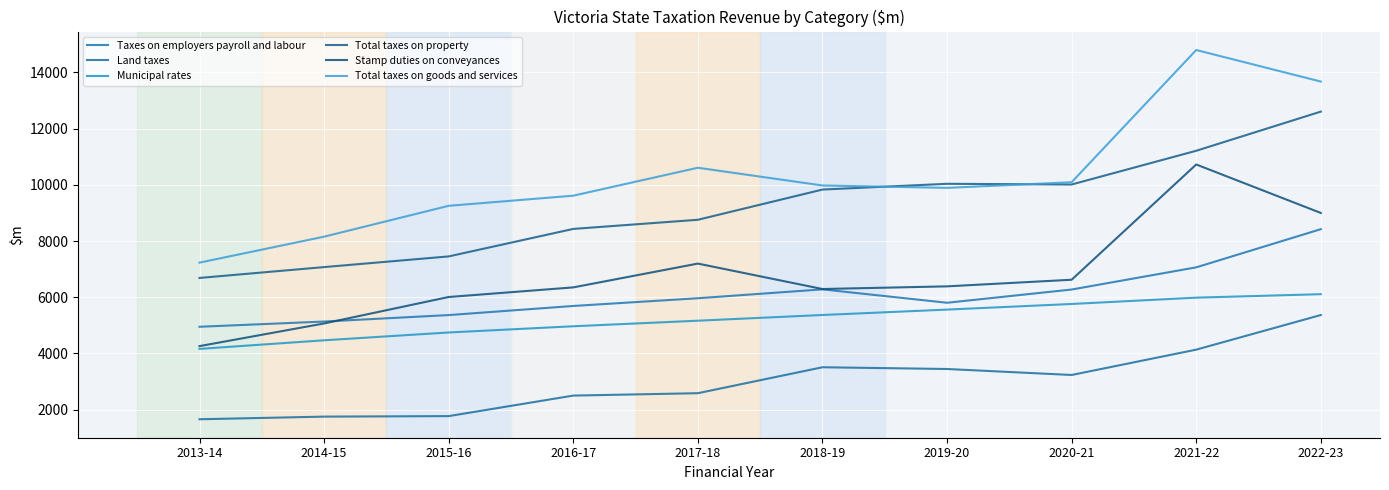

At which label does Total taxes on goods and services reach its peak?

2021-22